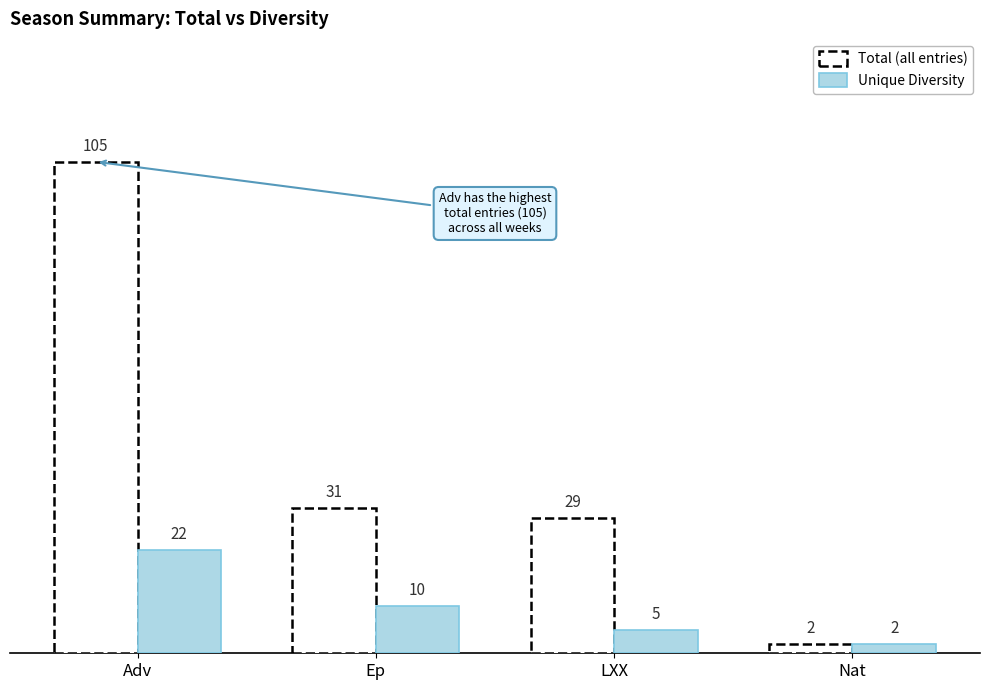

List the labels in order of value, largest first.

Adv, Ep, LXX, Nat